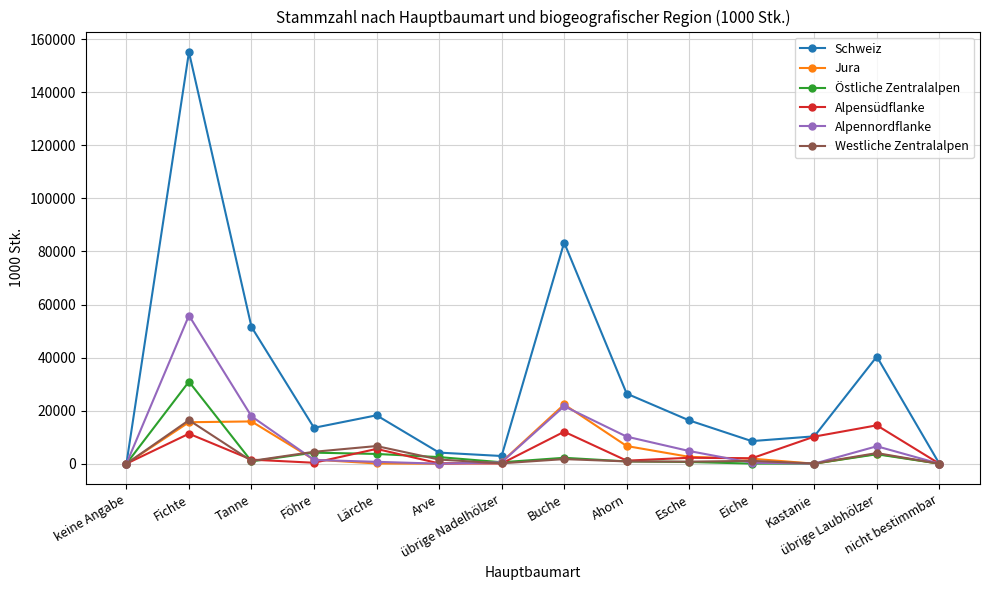

What is the value of the Alpennordflanke point at the 10th from the left?

4775